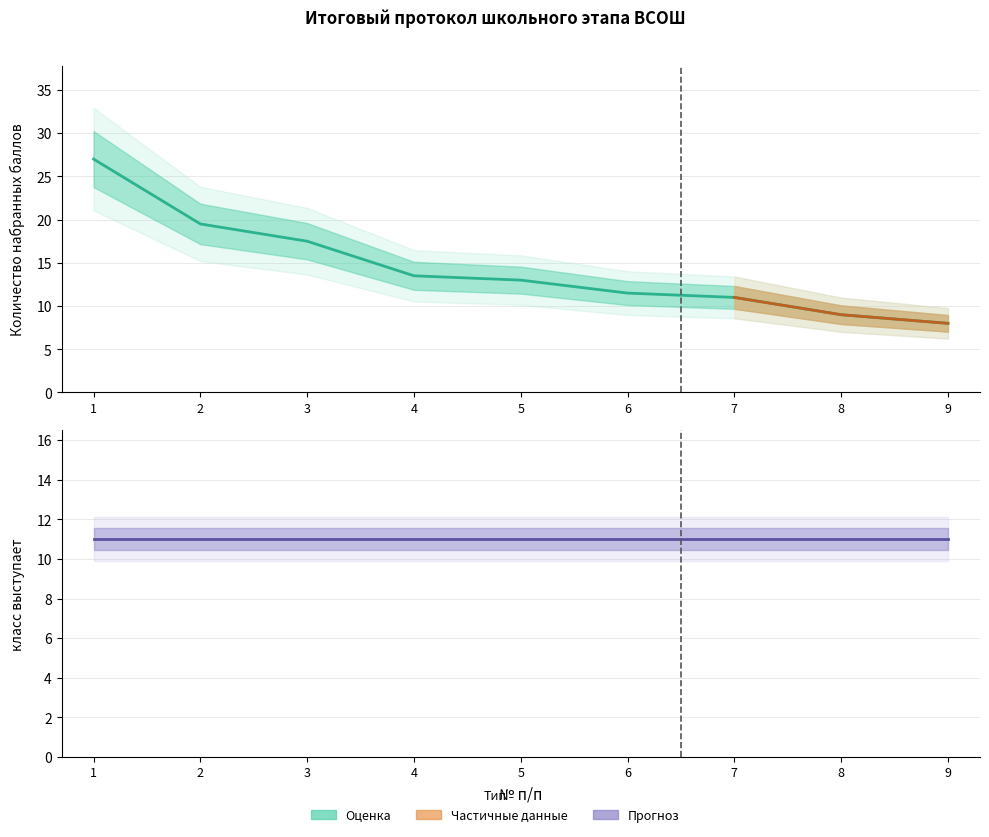

The chart shows a value of 16.9 at 6. True or false?

False